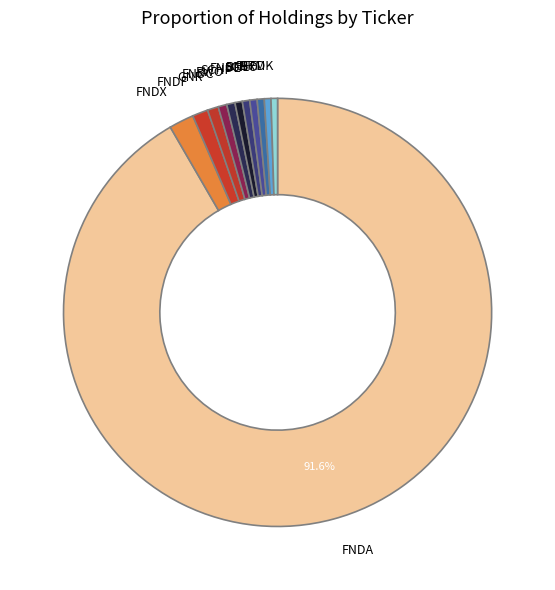

Does BNL account for over 50% of the chart?

No